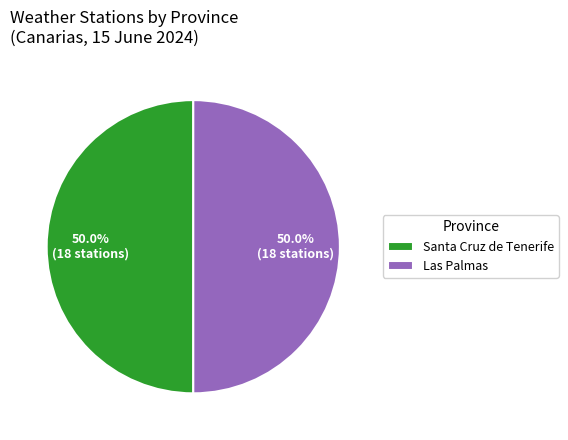

How many segments does this pie chart have?

2